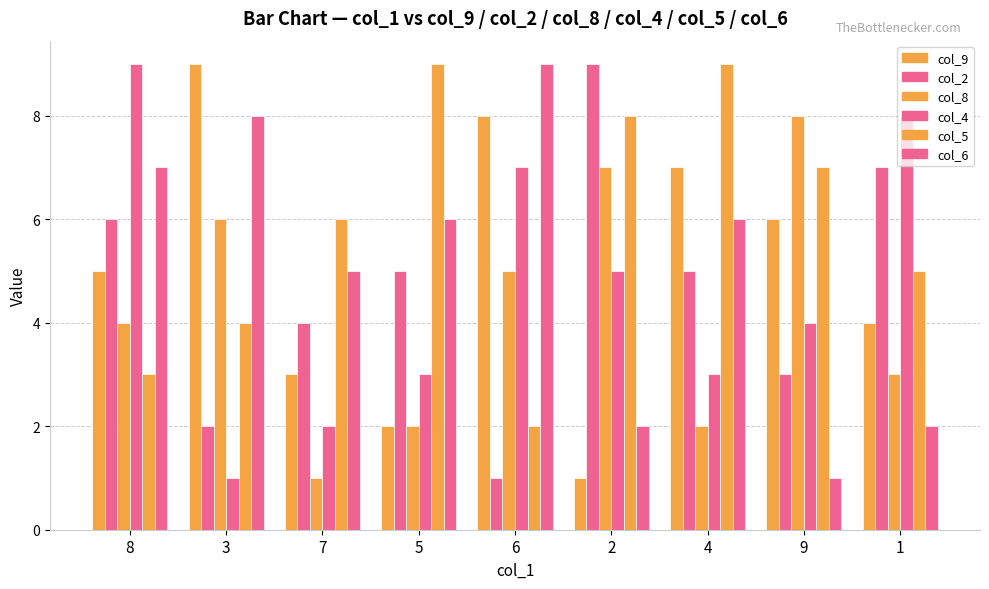

The col_6 series shows 9 at 4. True or false?

False